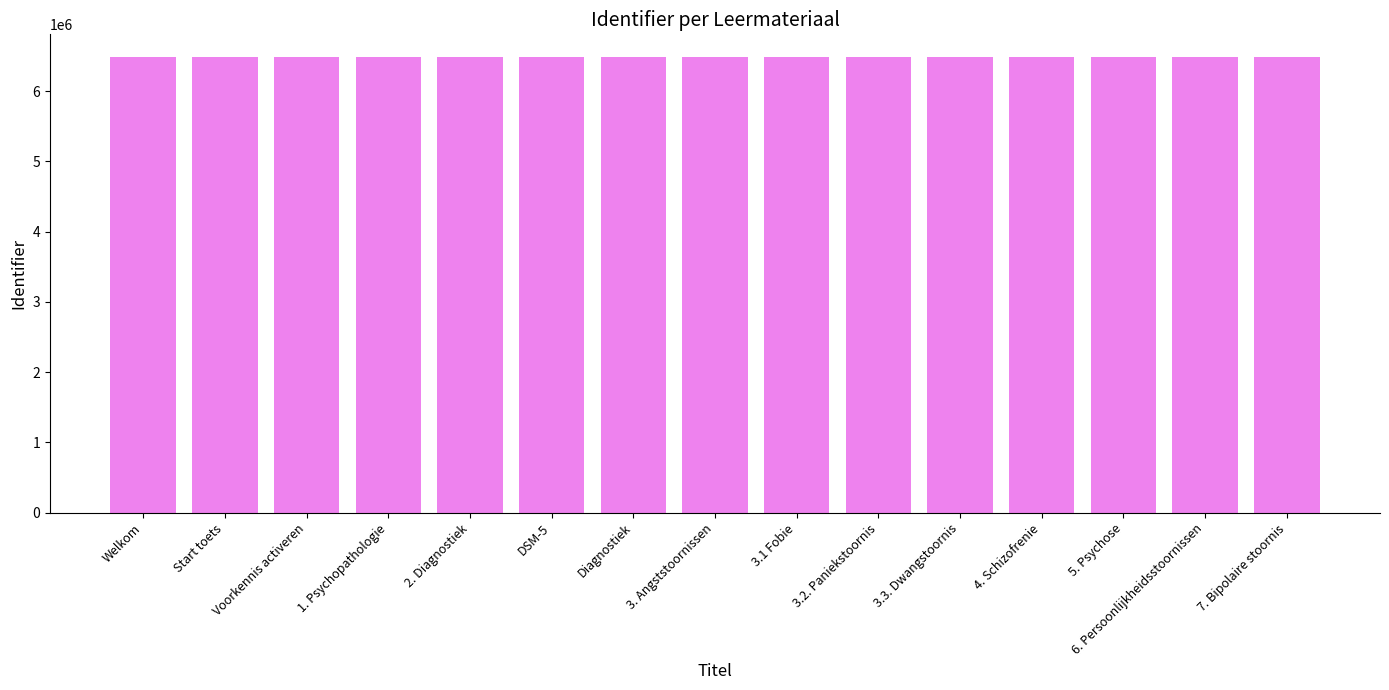

How many bars are there in total?

15